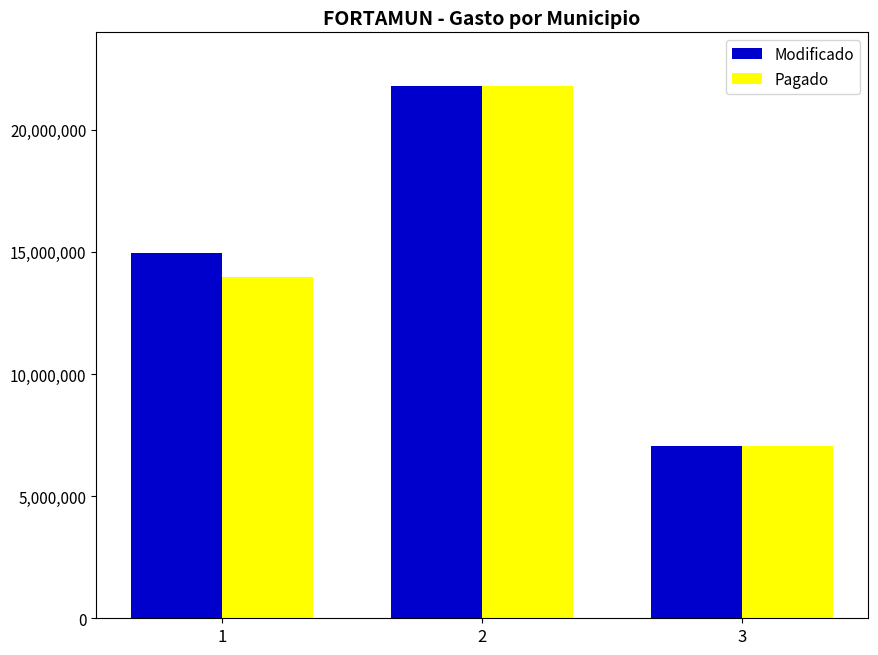

Which series has the largest total across all categories?

Modificado